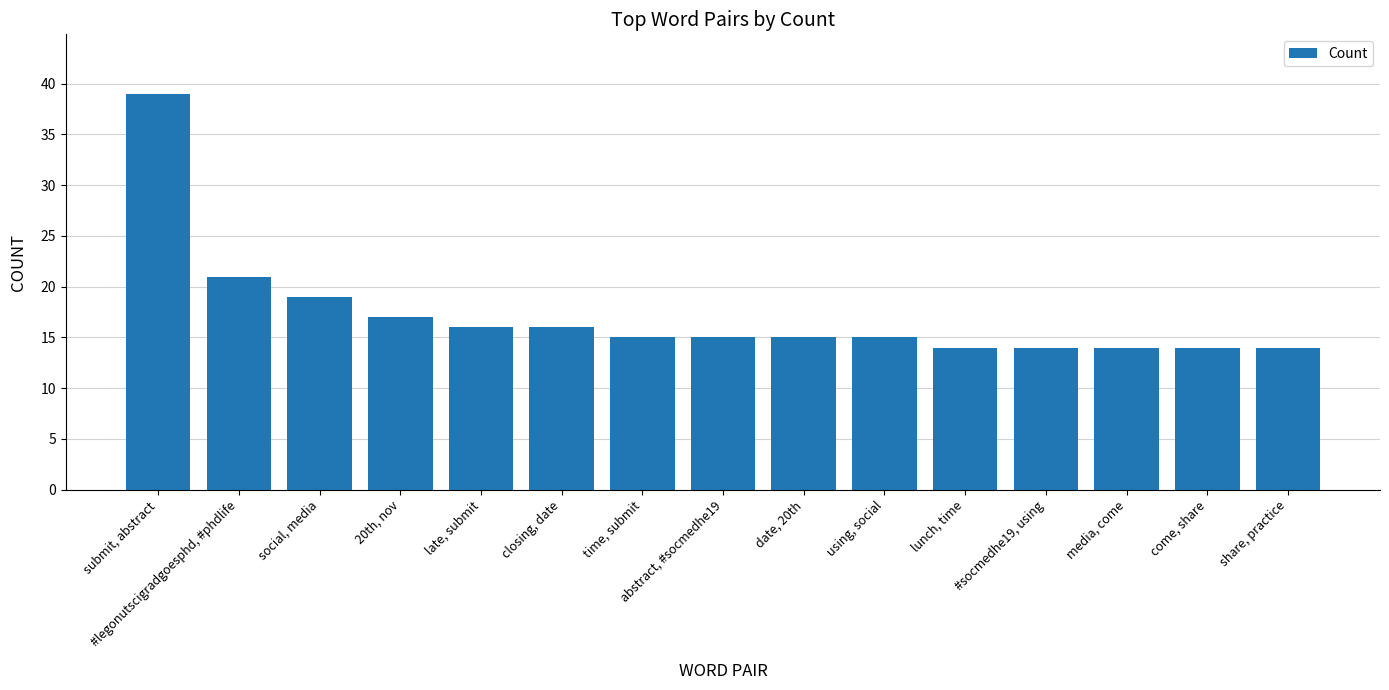

True or false: the data shows 23 at come, share.

False